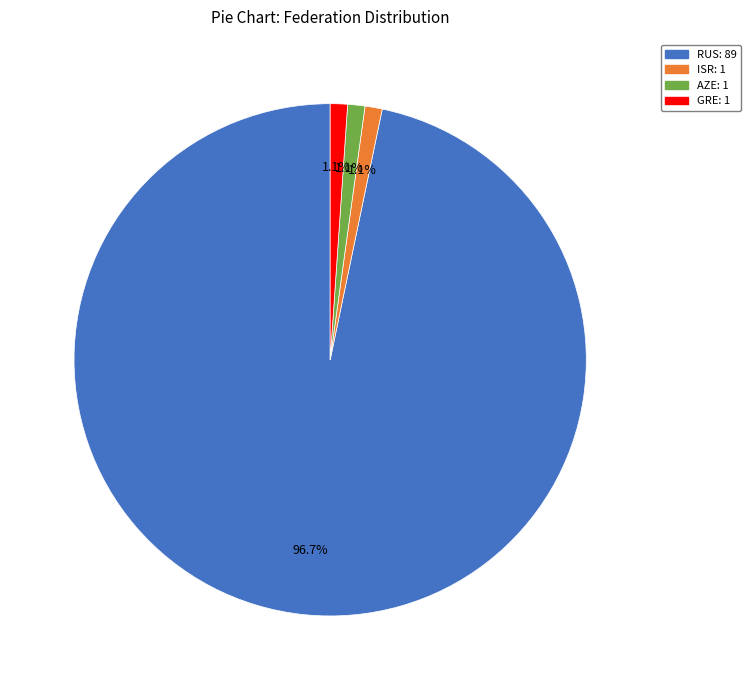

What portion of the pie excludes AZE?

98.9%